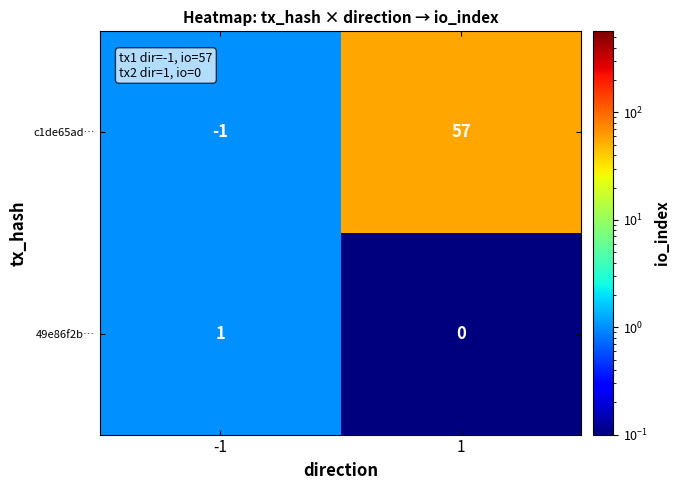

Is the value of c1de65ad… at -1 greater than the value of 49e86f2b… at 1?

No